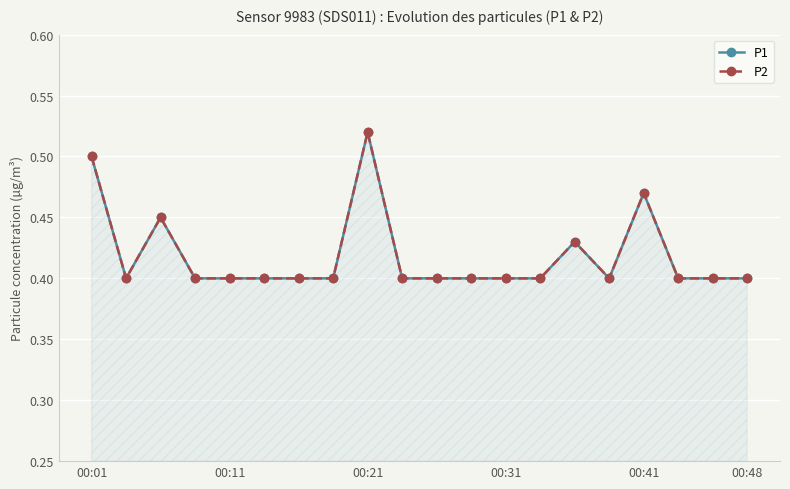

How many interior local peaks does the P2 series have?

4